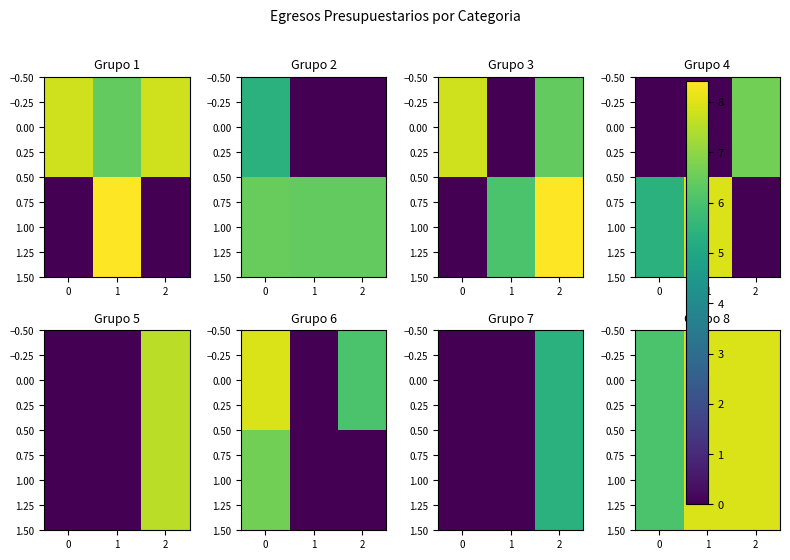

The value of 0.00 at 0 is 3.0. True or false?

False